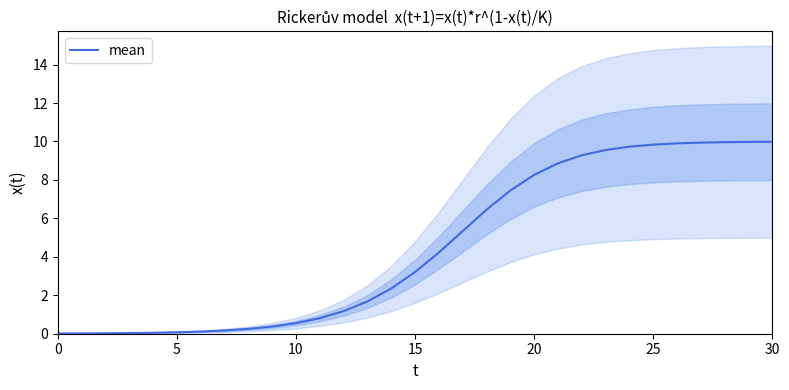

The value of mean at 30 is 2.7. True or false?

False